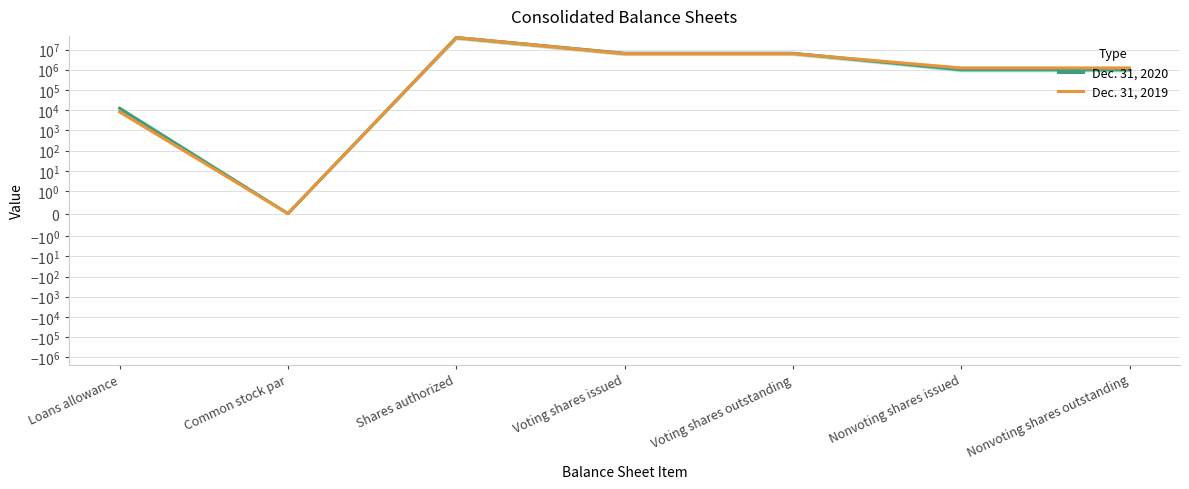

Reading left to right, transcribe all the data shown in this chart.

Dec. 31, 2020: 12443	0	39000000	6498865	6498865	1000000	1000000
Dec. 31, 2019: 8376	0	39000000	6251975	6251975	1220000	1220000